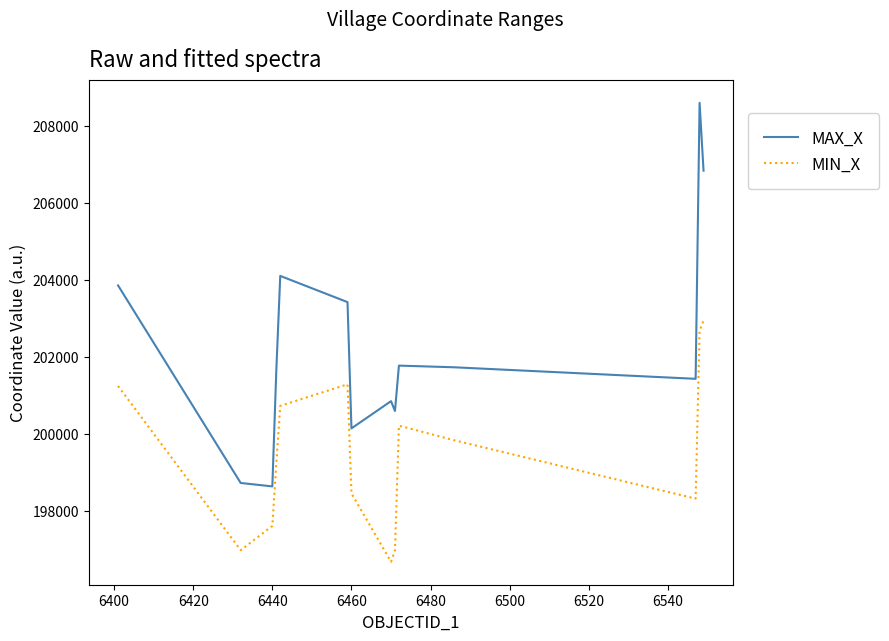

What is the lowest value of the MAX_X series?

198629.0